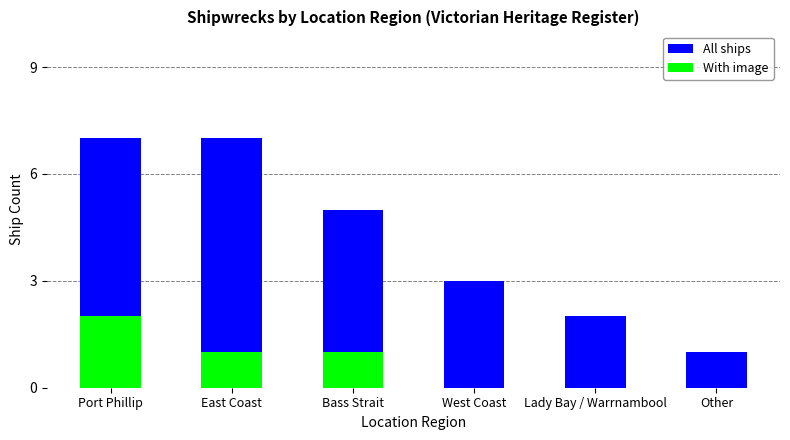

The With image series shows 1 at Bass Strait. True or false?

True